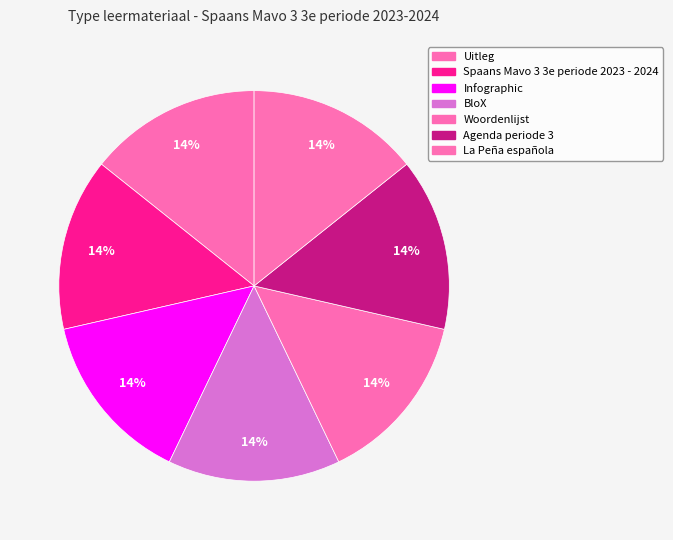

Which category has the biggest portion of the pie?

La Peña española